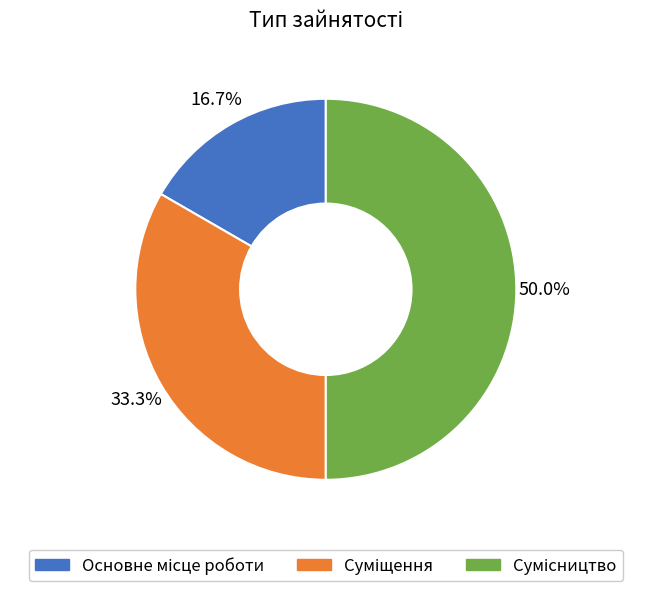

What is the largest slice in the pie chart?

Сумісництво